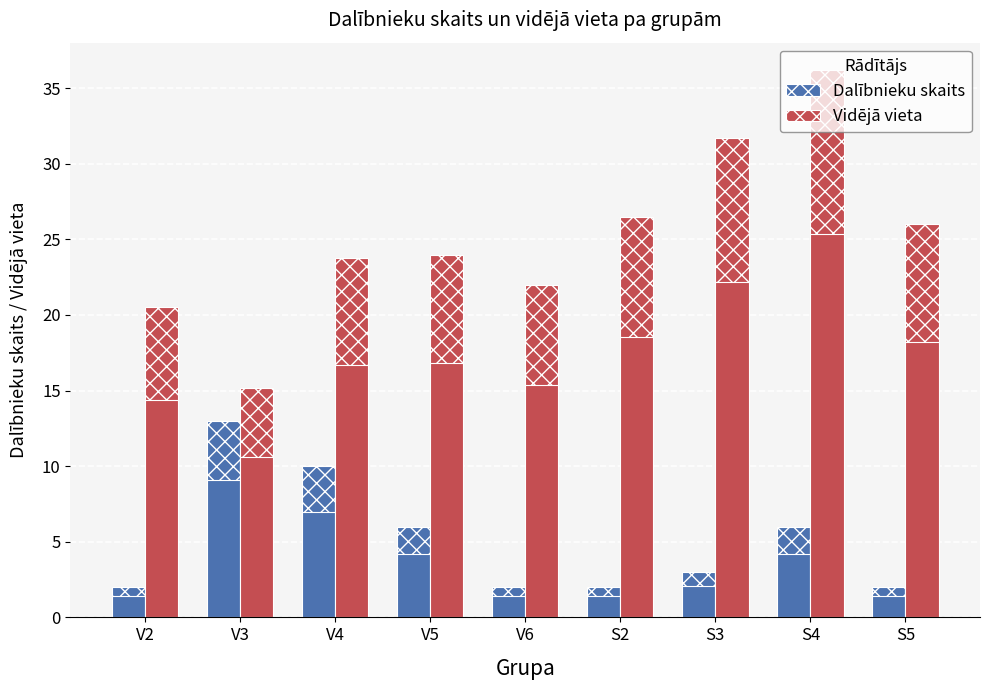

What is the total value across all series at V6?

24.0